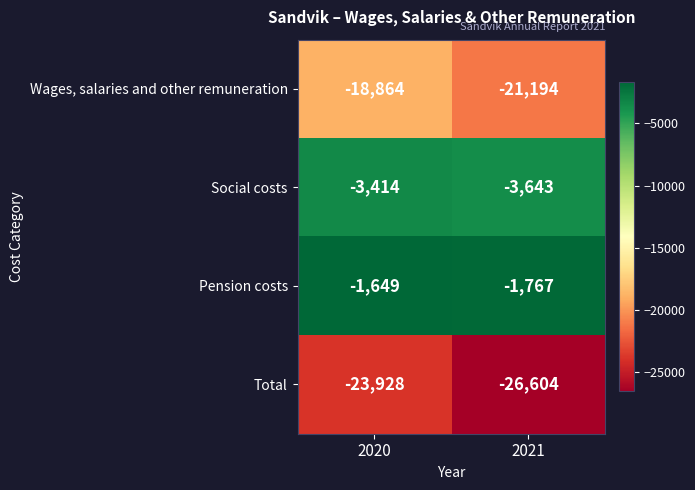

Which series has the widest spread of values?

Total